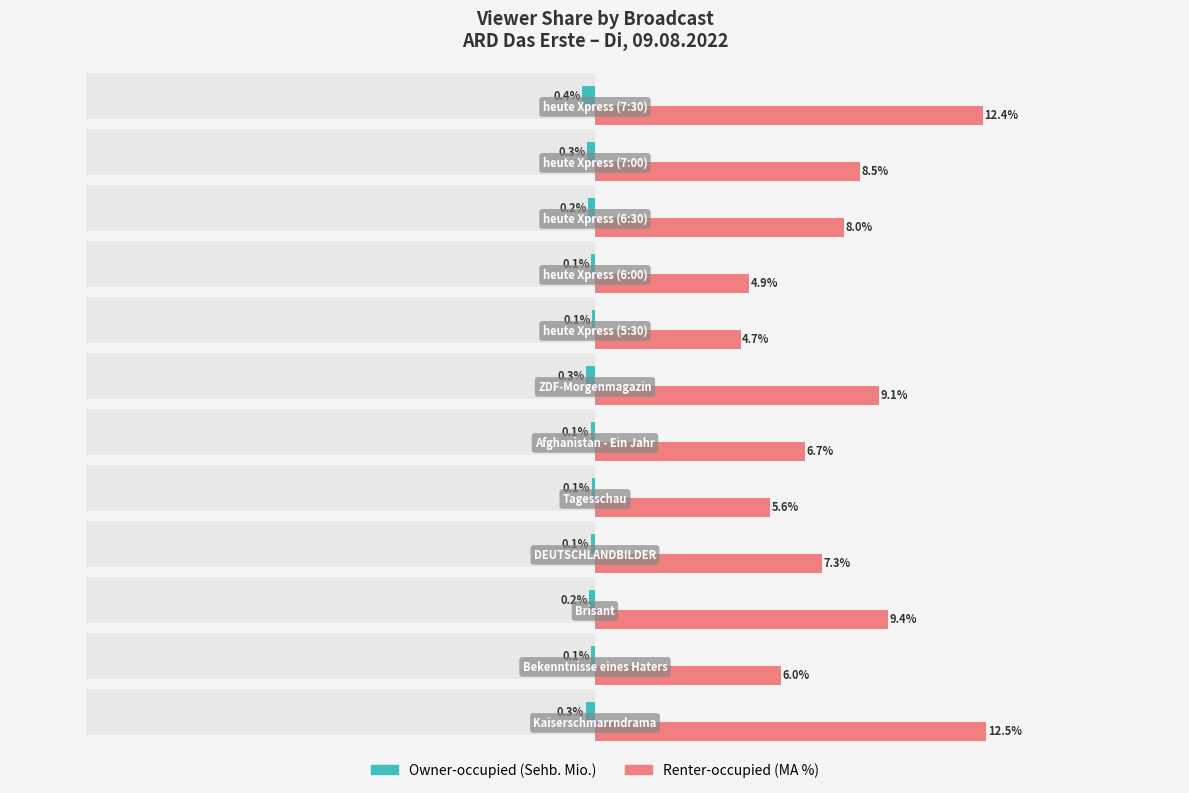

What is the difference between the maximum and minimum values in the Owner-occupied series?

0.3